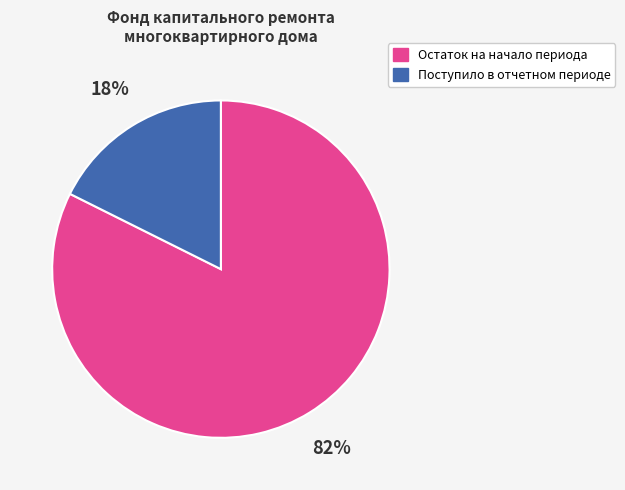

Is there any slice that represents more than half of the pie?

Yes